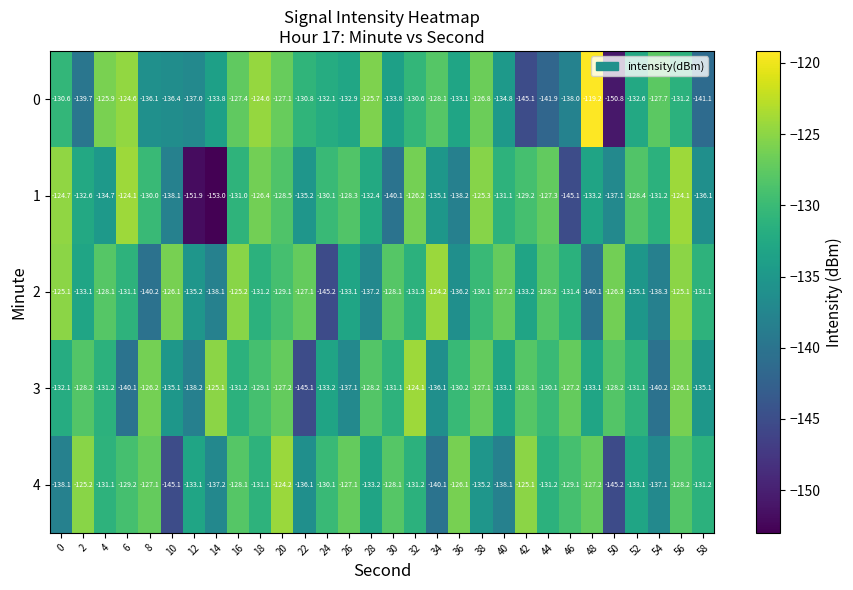

What is the sum of the 2 values at 34 and 4?

-252.3